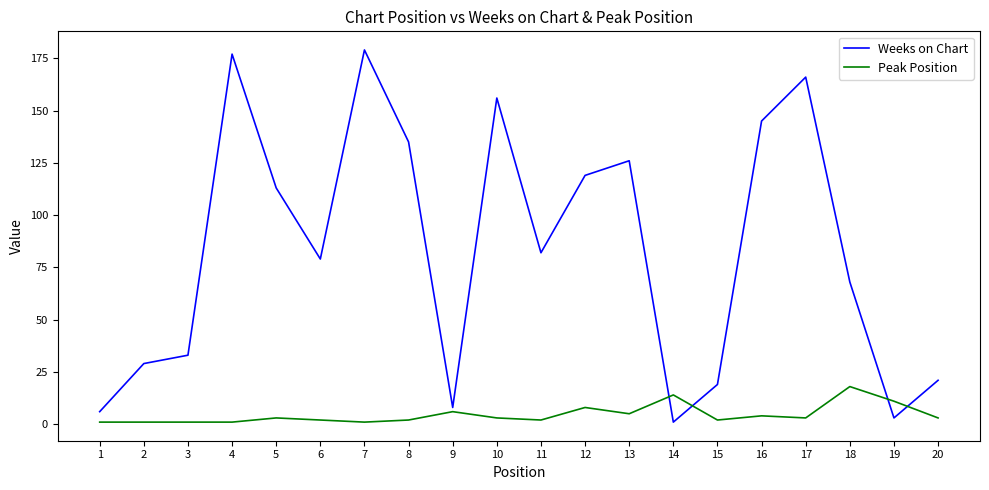

Which series changed the most between 6 and 19?

Weeks on Chart